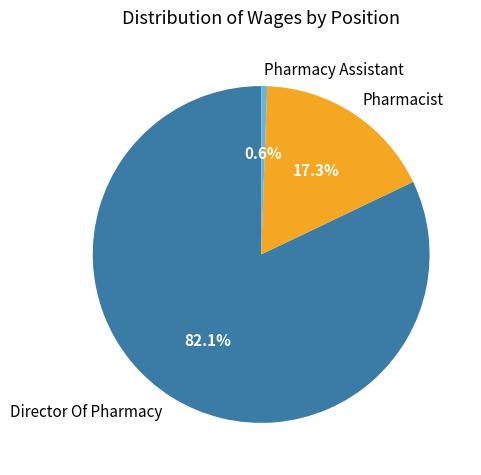

True or false: Director Of Pharmacy accounts for 82% of the total.

True